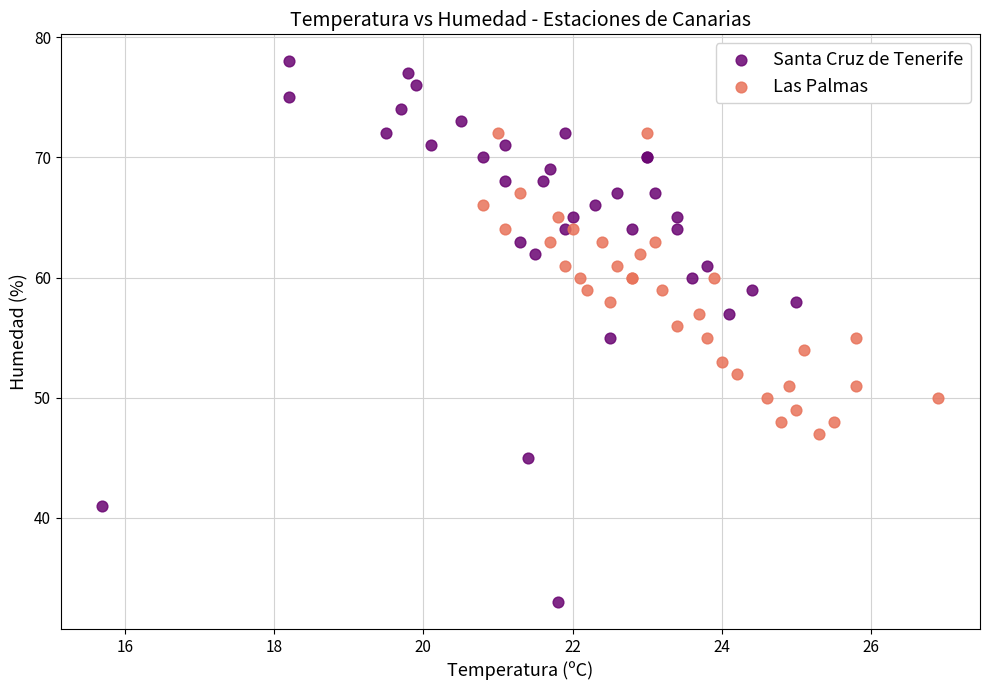

Which series has the widest spread of Y values?

Santa Cruz de Tenerife